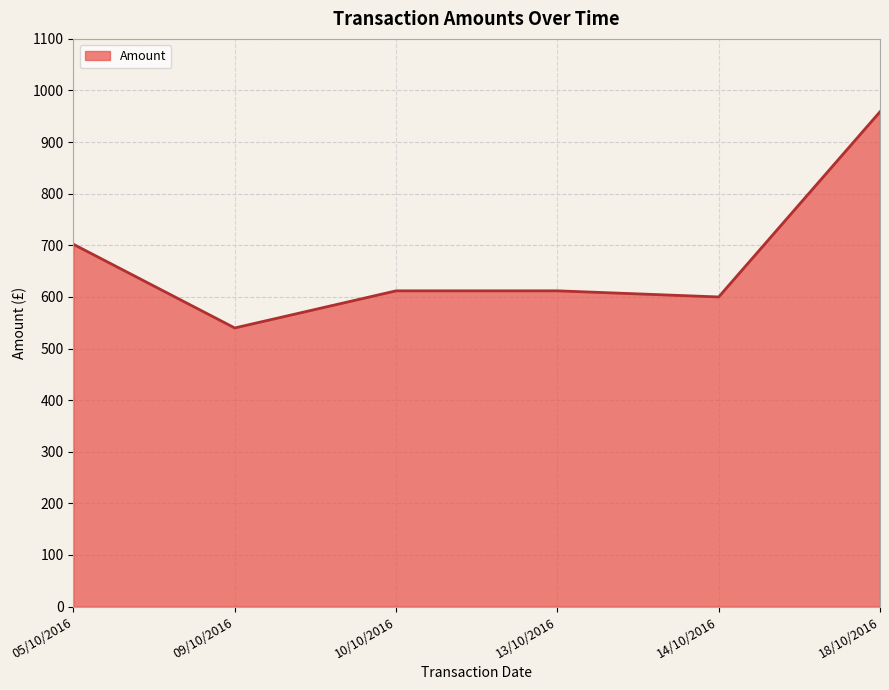

At which label does the data first exceed 611?

05/10/2016